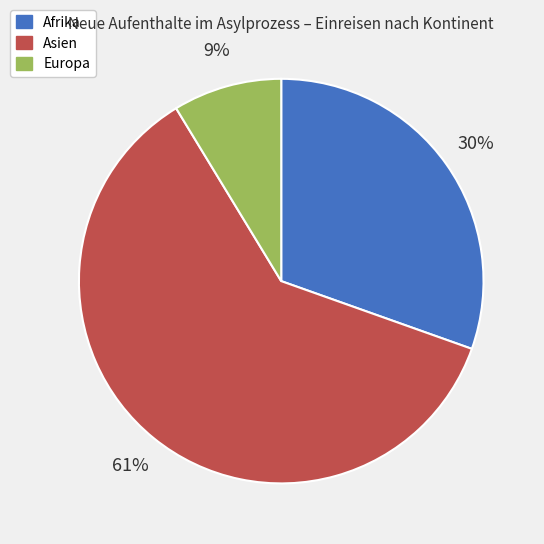

To the nearest percent, what is the average slice percentage?

33%